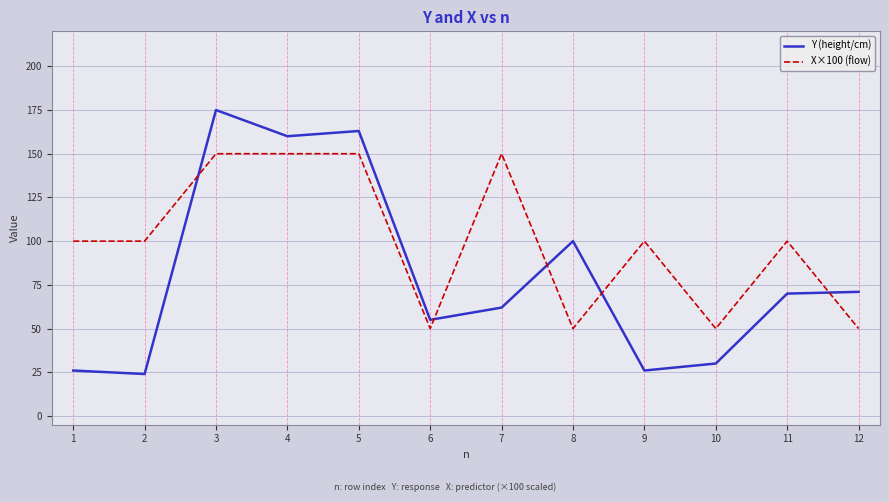

Rank the series by their maximum value, from lowest to highest.

X×100 (flow), Y (height/cm)